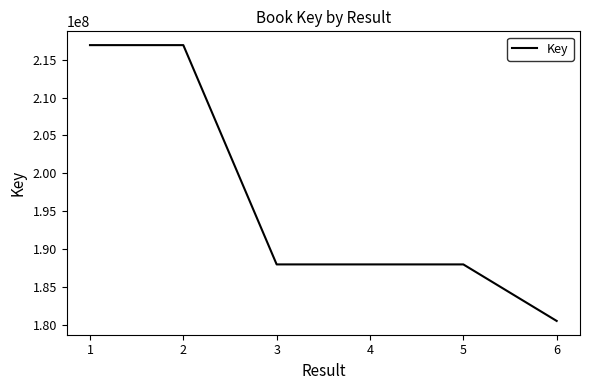

True or false: the data has more than 2 interior local peaks.

False